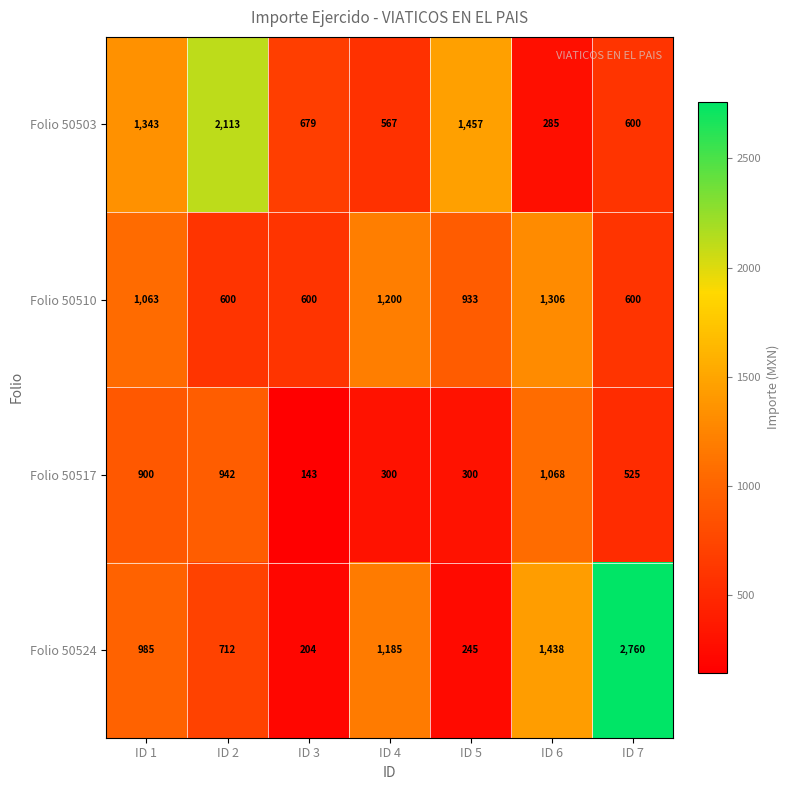

True or false: Folio 50524 has a value of 2002 at ID 6.

False